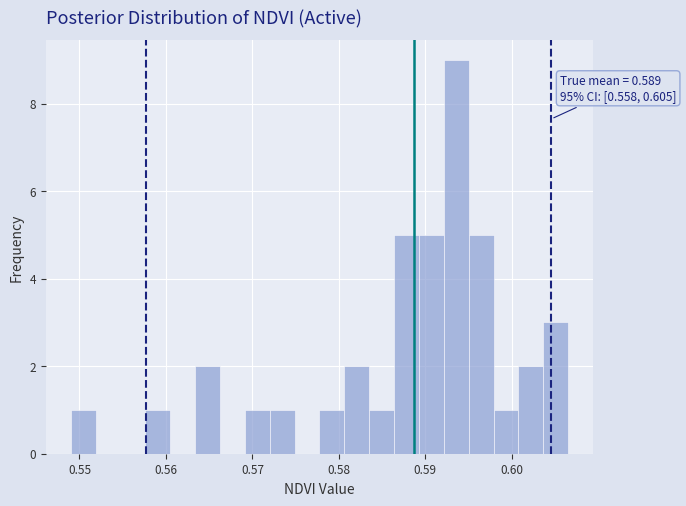

Read against the x-axis, roughly where is the centre of the tallest bar?

0.594